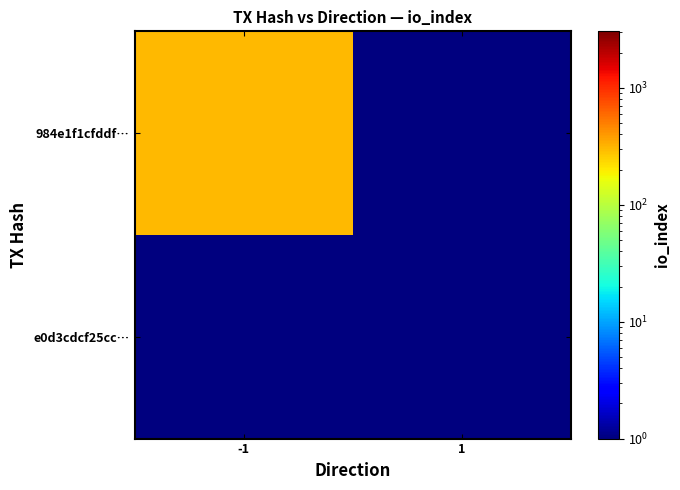

Rank the series at 1 from highest to lowest value.

984e1f1cfddf…, e0d3cdcf25cc…